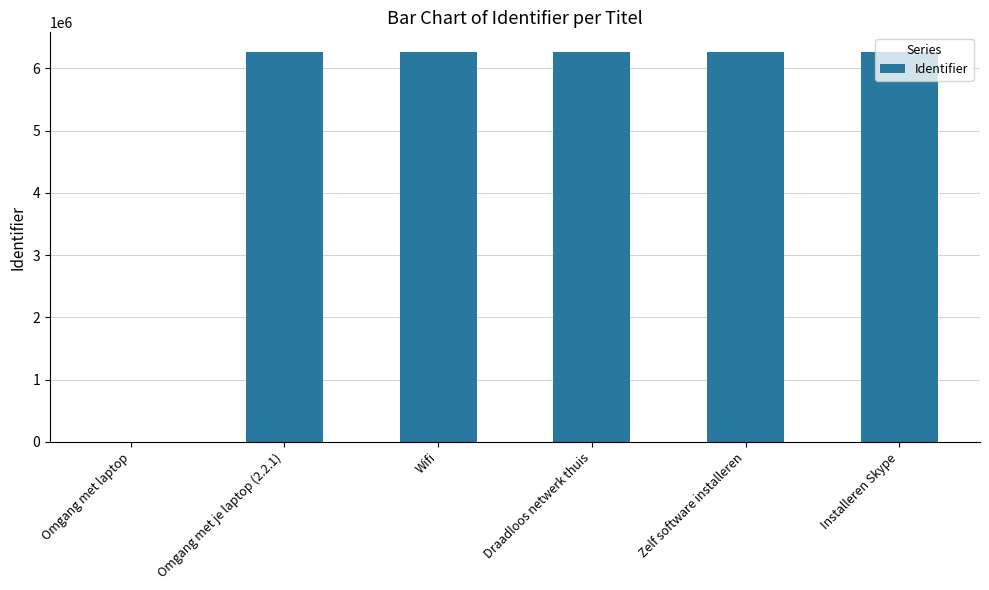

Between Omgang met laptop and Zelf software installeren, which is larger?

Zelf software installeren